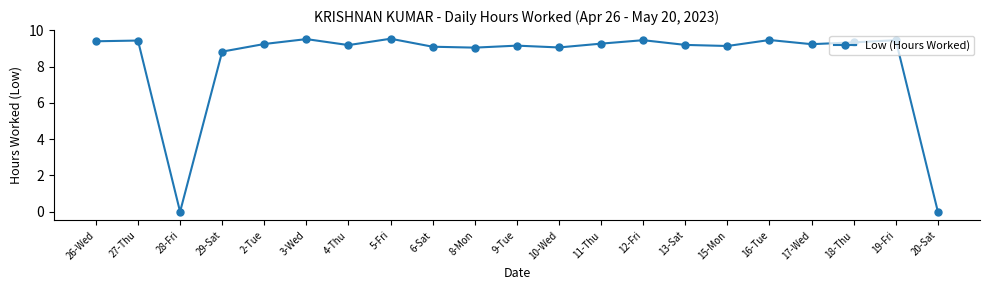

What is the greatest value displayed?

9.5